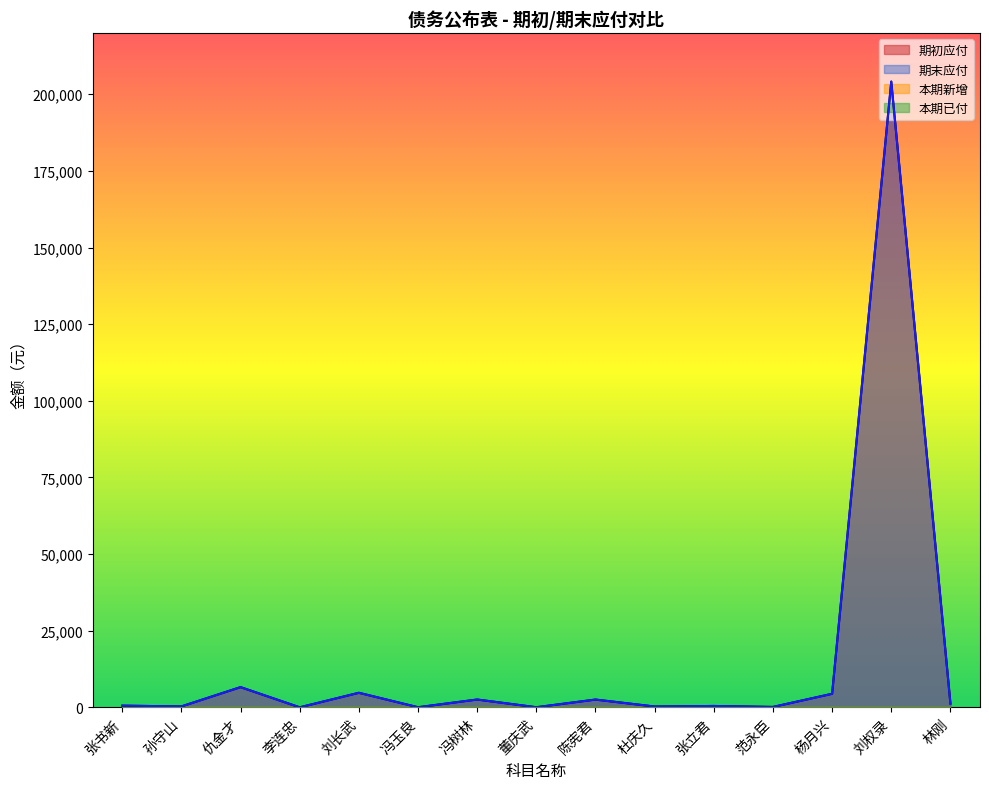

What is the value of the 期末应付 point at the 1st from the left?

564.3